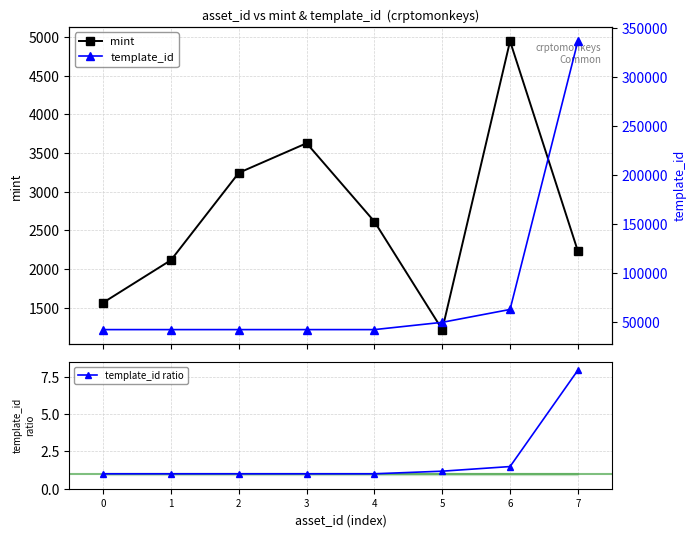

Does the chart have visible grid lines?

Yes